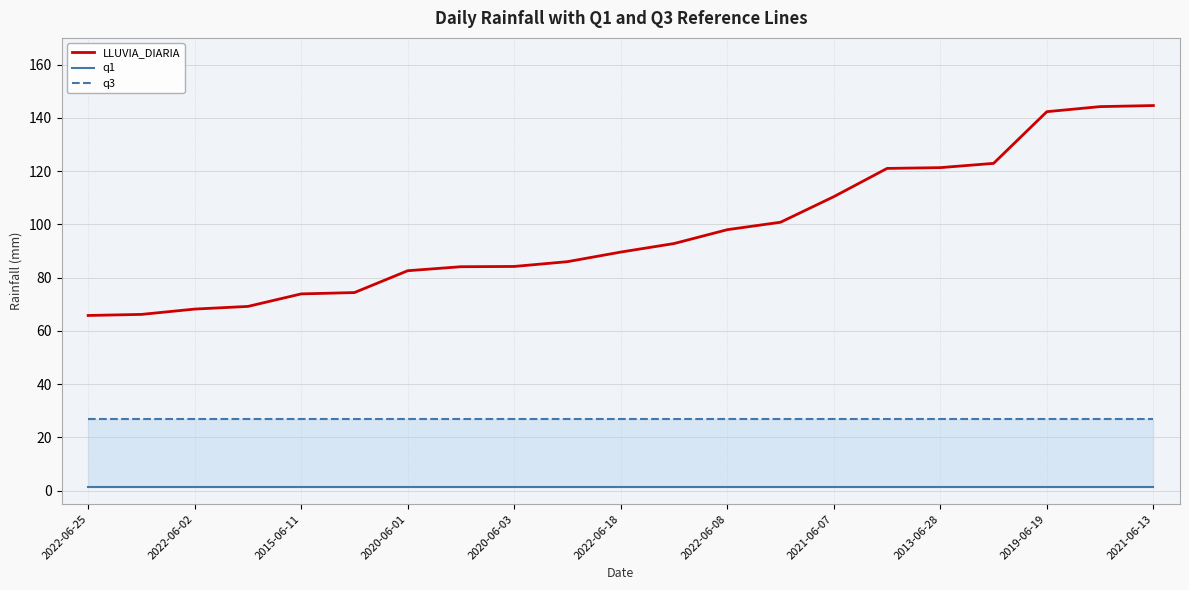

What is the minimum value shown in the chart?

1.4